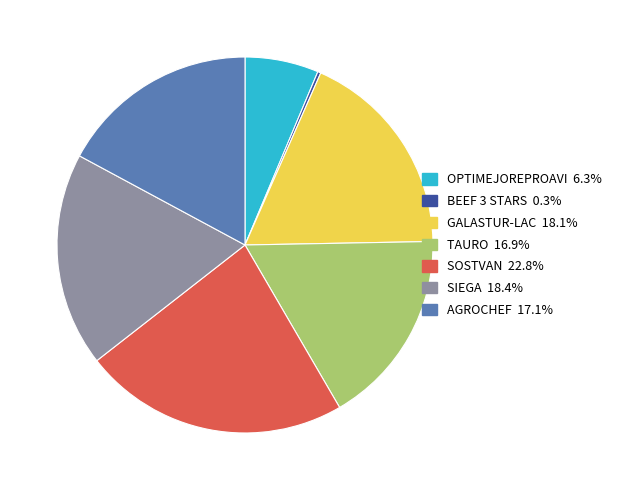

Which slice is the largest?

SOSTVAN